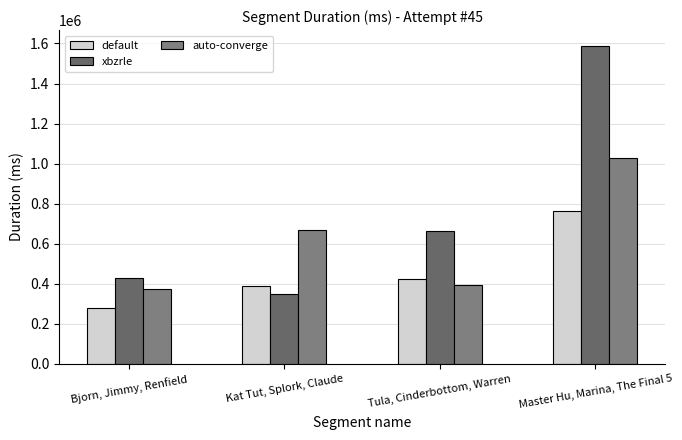

Which series has the largest total across all categories?

xbzrle